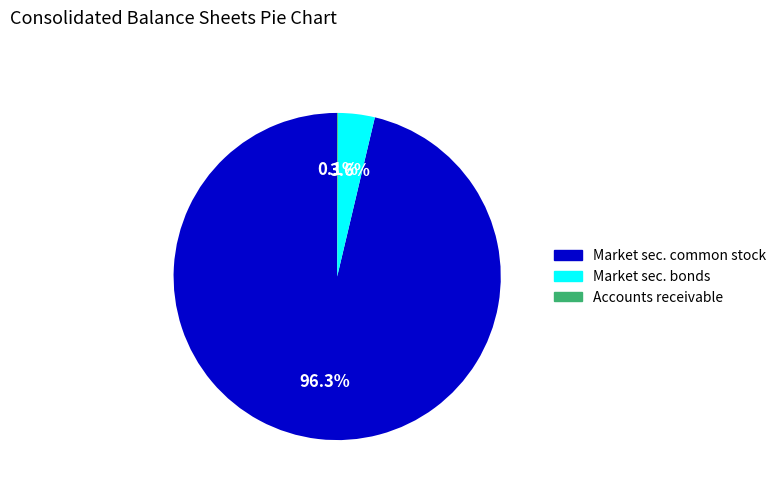

Is there any slice that represents more than half of the pie?

Yes